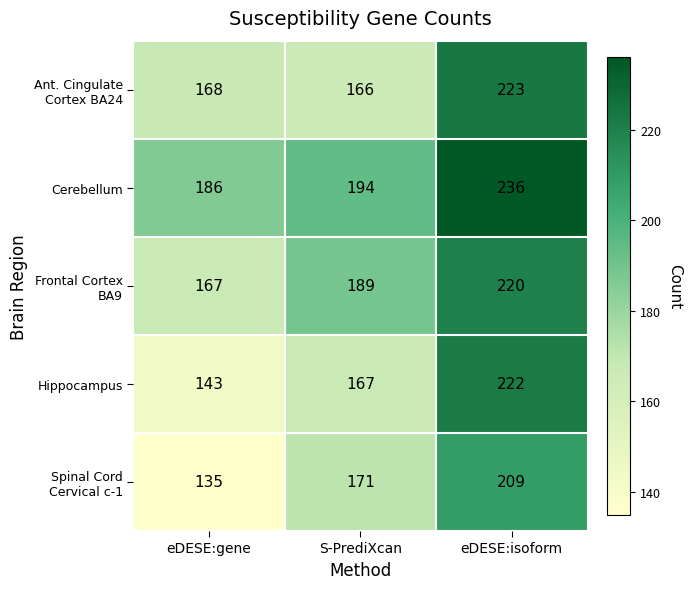

Count the number of categories in the chart.

3